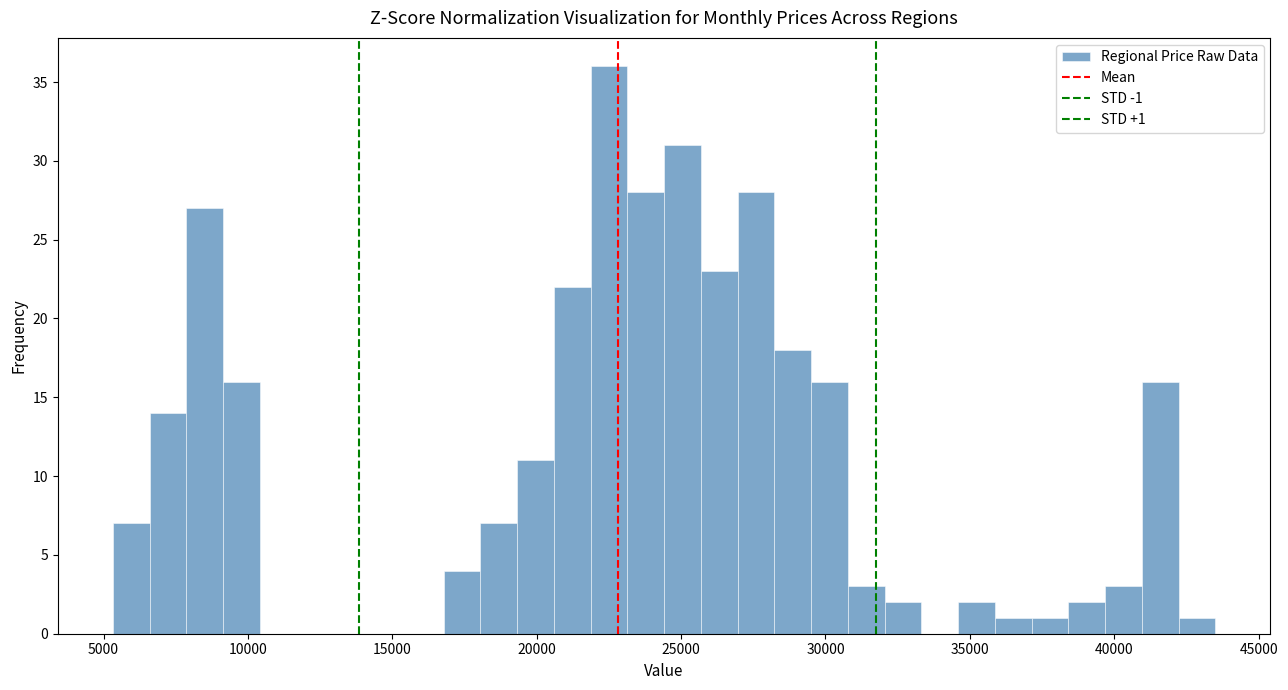

Around what value on the x-axis is the tallest bar? Give the approximate position of its centre, as read against the axis.

22500